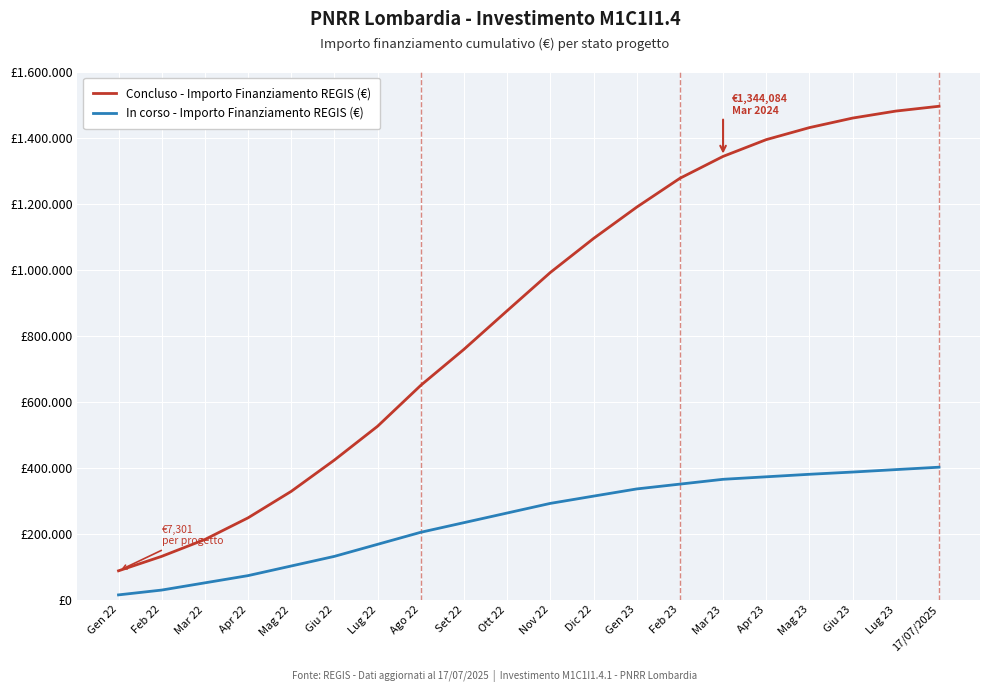

Is this an area chart (filled region under the line)?

No